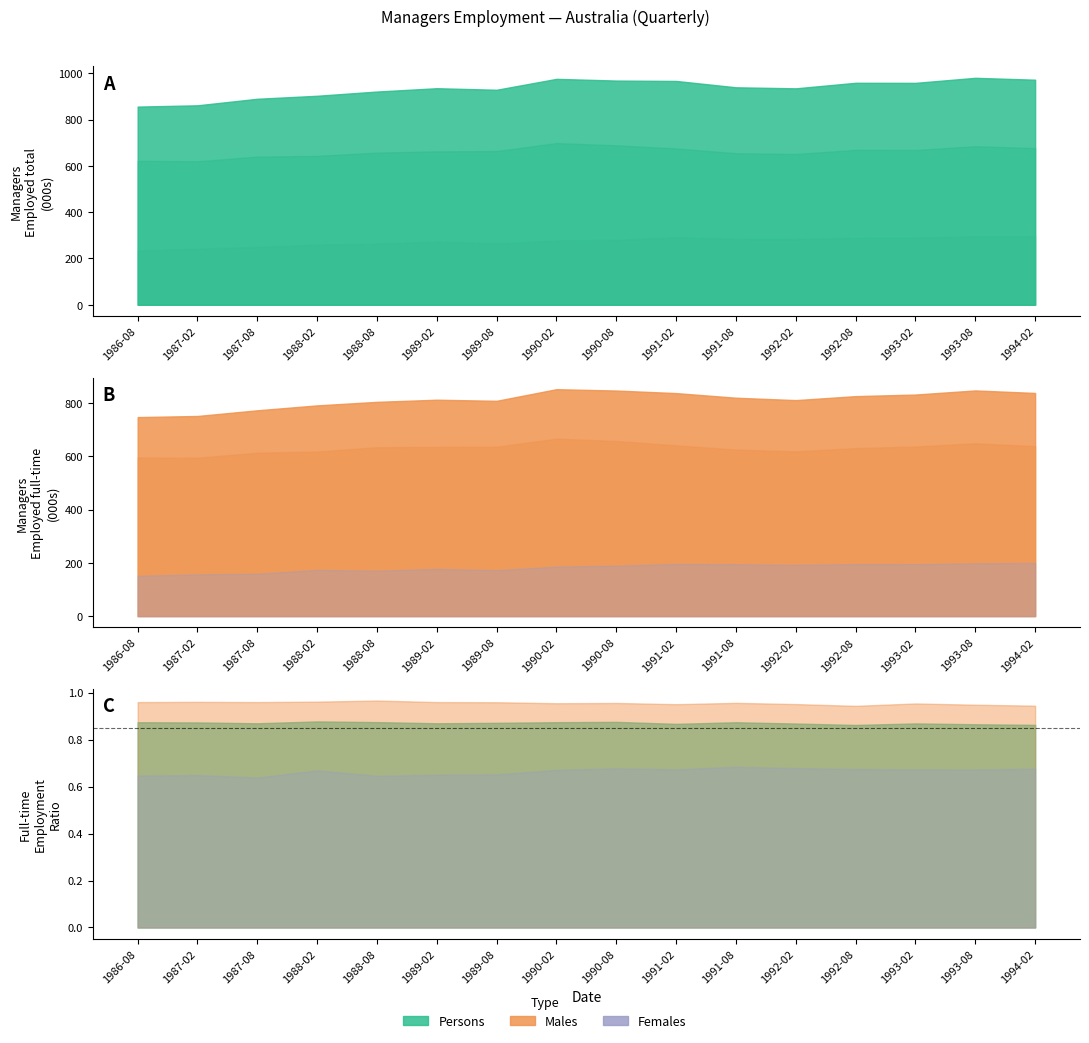

The Employed full-time (Males) series shows 1105.4 at 1990-08. True or false?

False